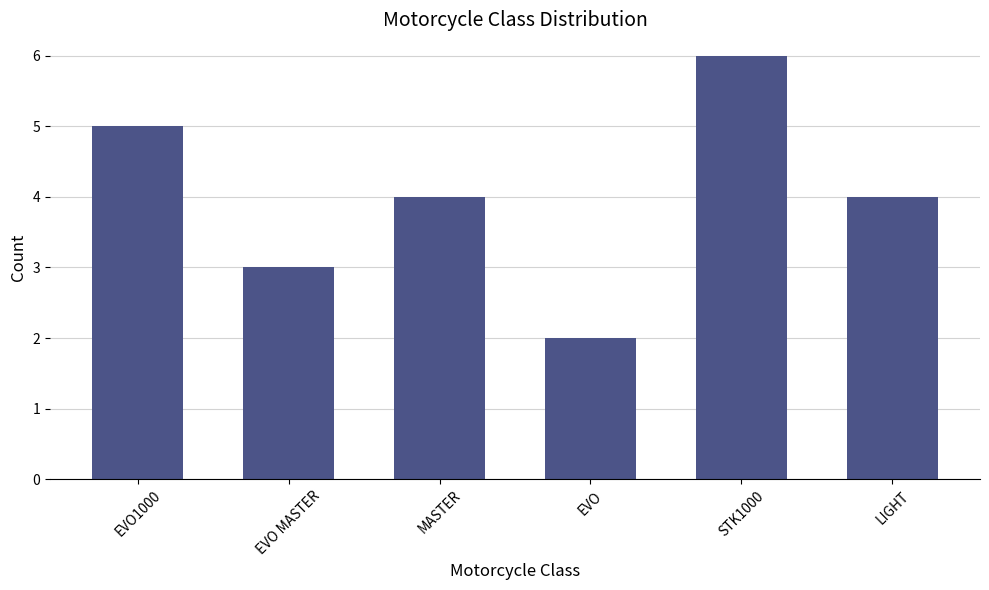

How many categories are shown in the chart?

6